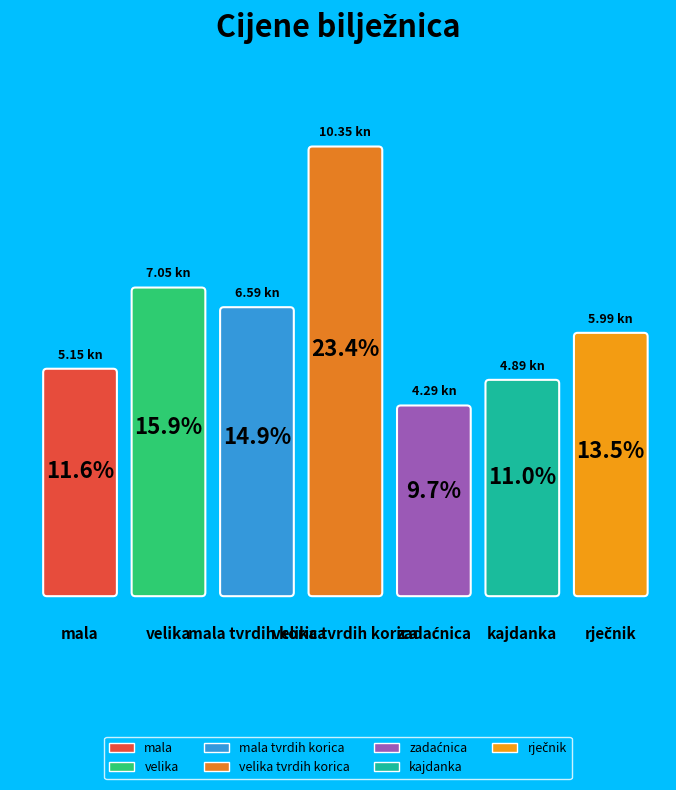

What percentage is NOT represented by velika?

84.1%